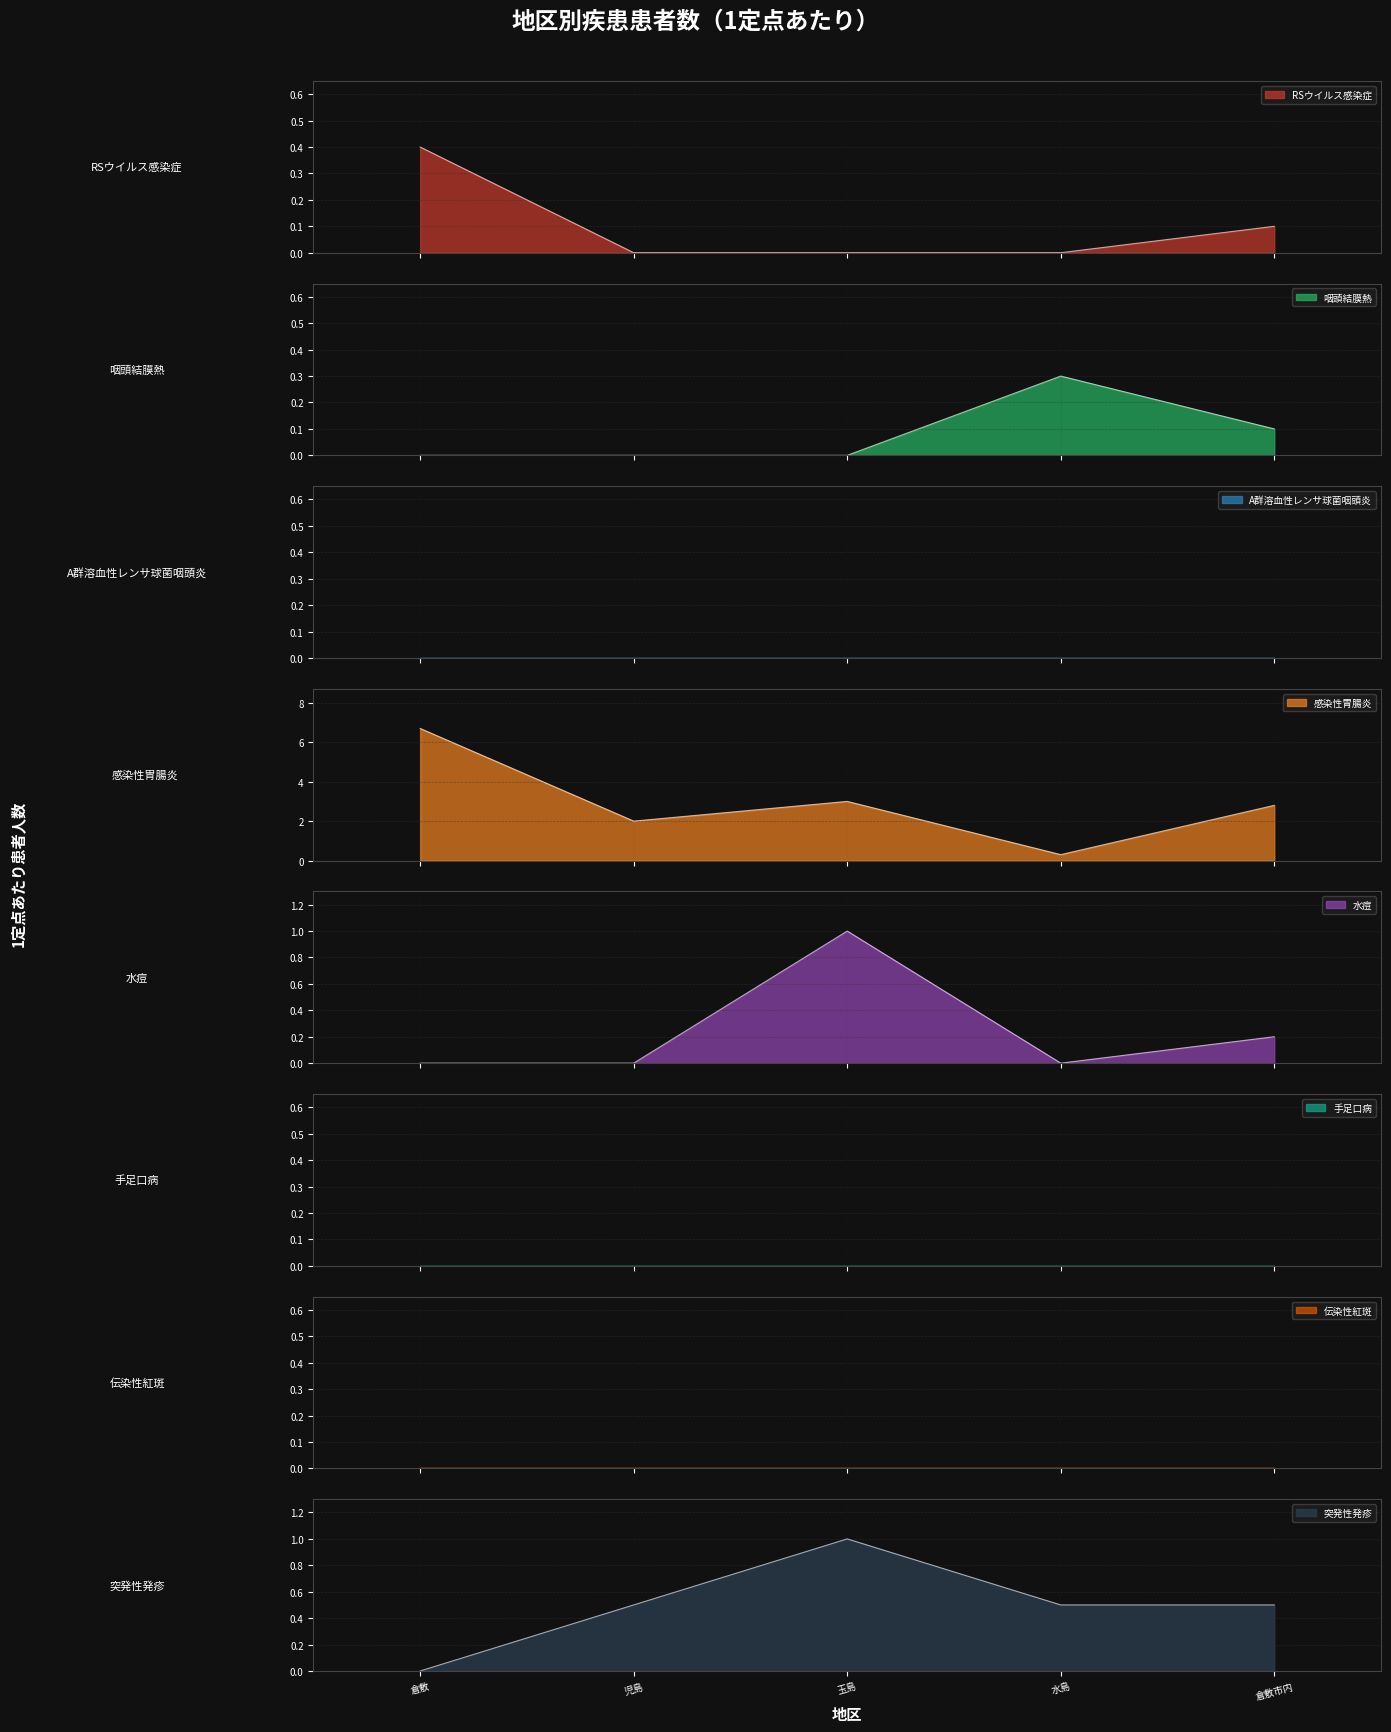

At how many categories does at least one series exceed 0?

5